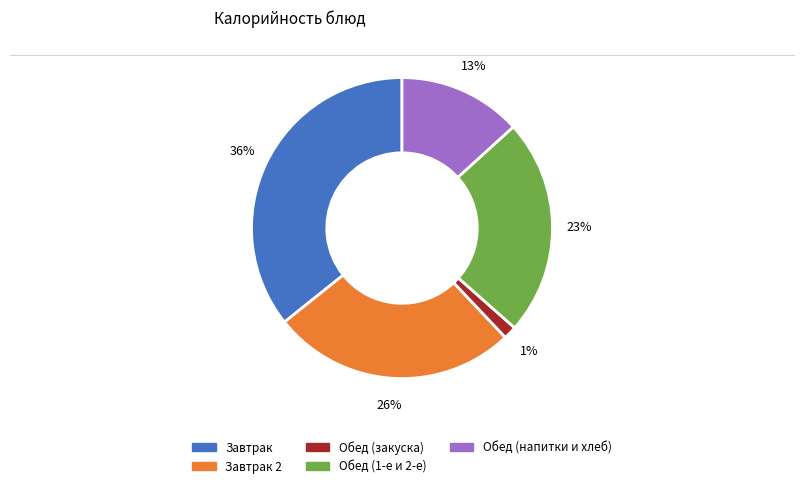

Does any single category account for the majority?

No